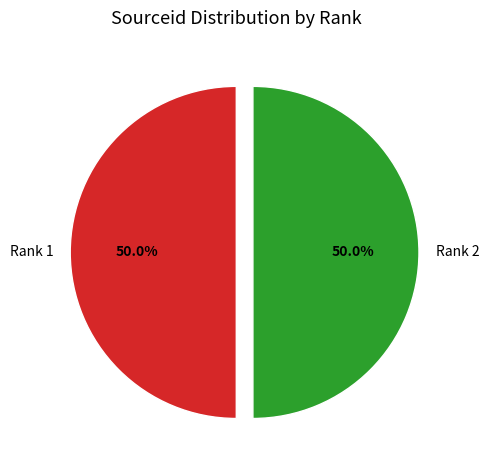

To the nearest percent, what percentage of the pie is Rank 2?

50%